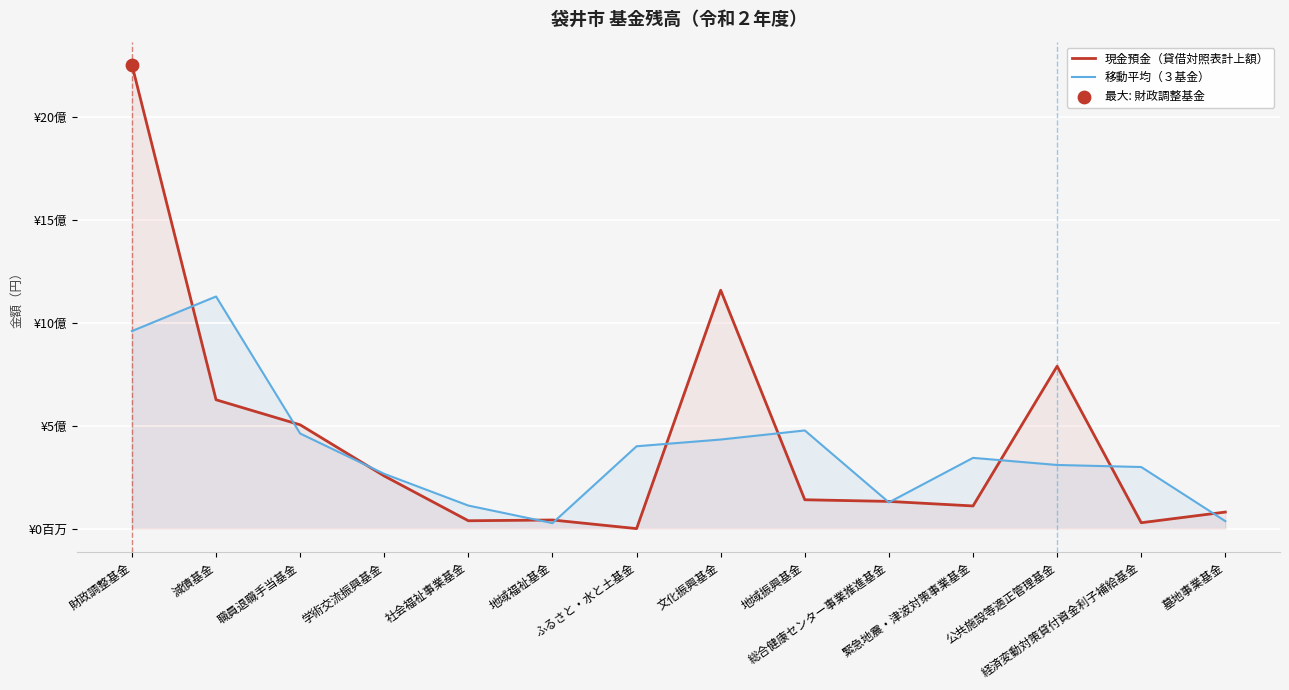

What are all the series names shown in the legend?

現金預金（貸借対照表計上額）, 移動平均（３基金）